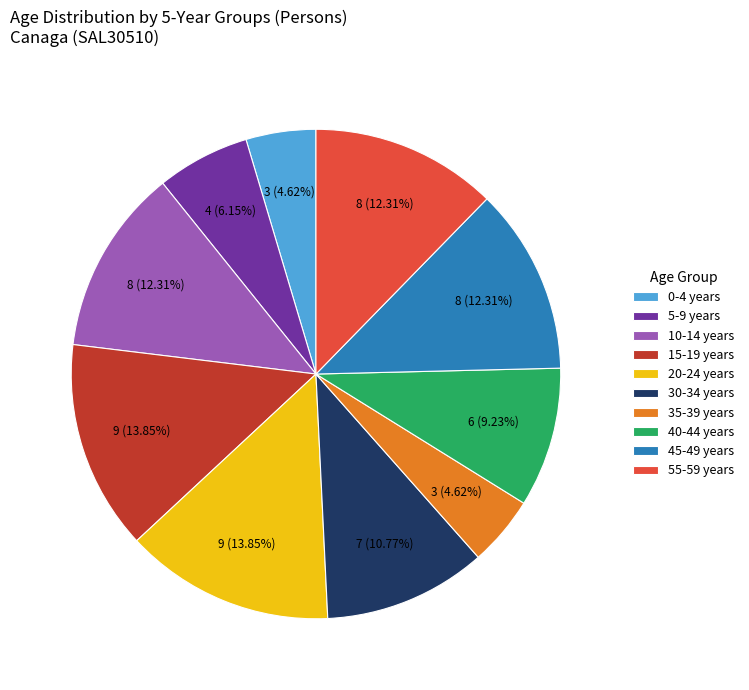

How many segments does this pie chart have?

10